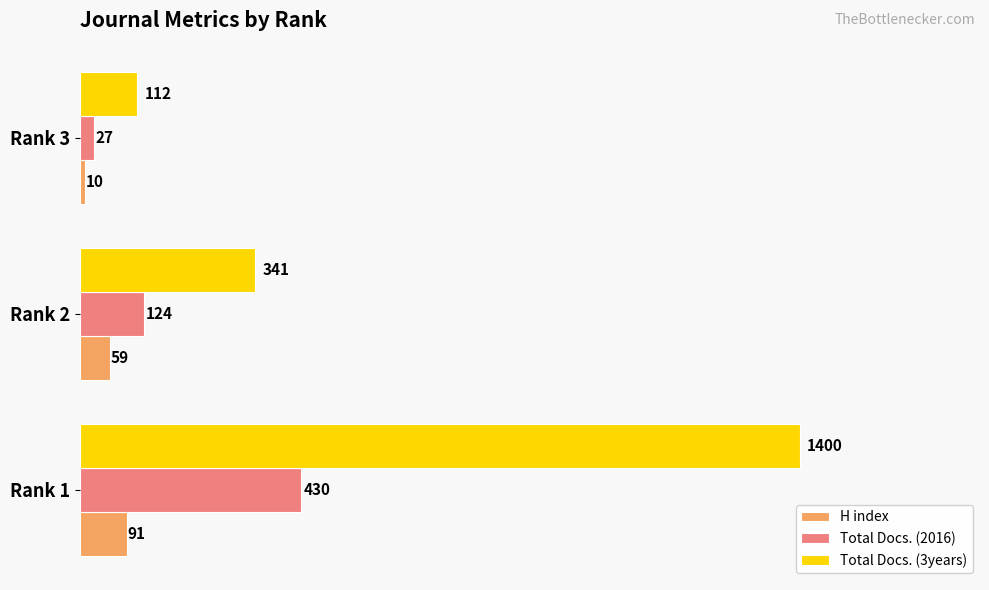

What is the highest value of the H index series?

91